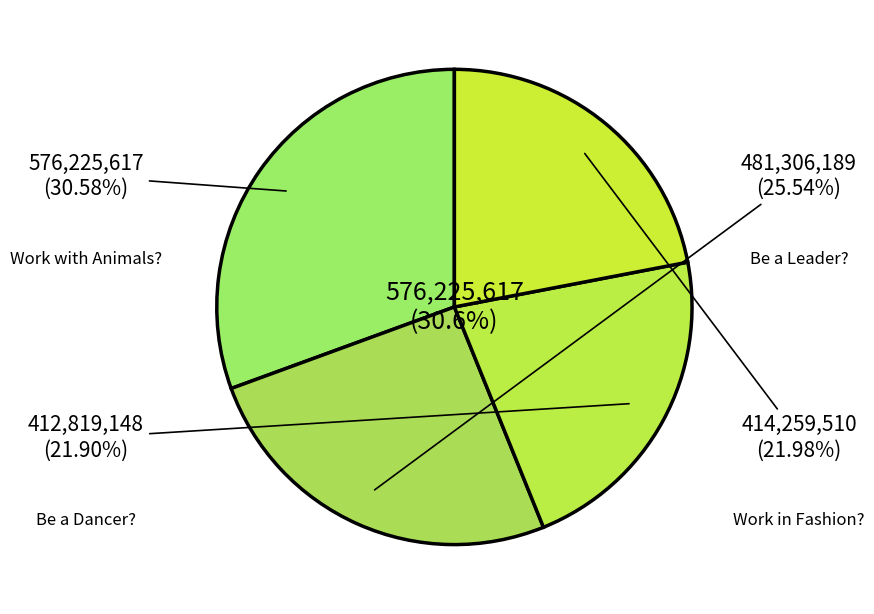

Rank the categories by value from highest to lowest.

So, You Want to Work with Animals?, So, You Want to Be a Leader?, So, You Want to Work in Fashion?, So, You Want to Be a Dancer?